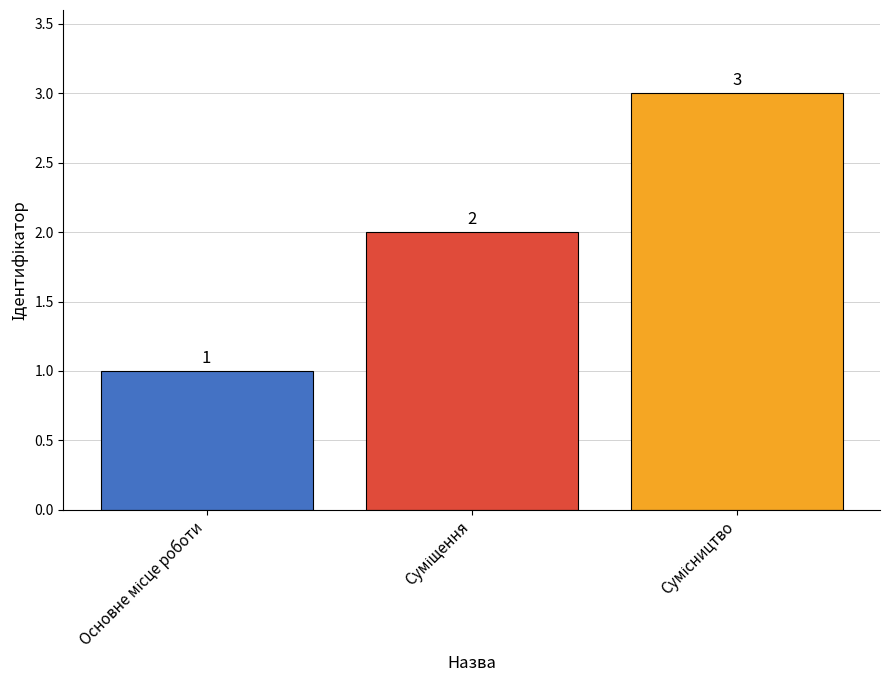

What is the value of the 2nd bar from the left?

2